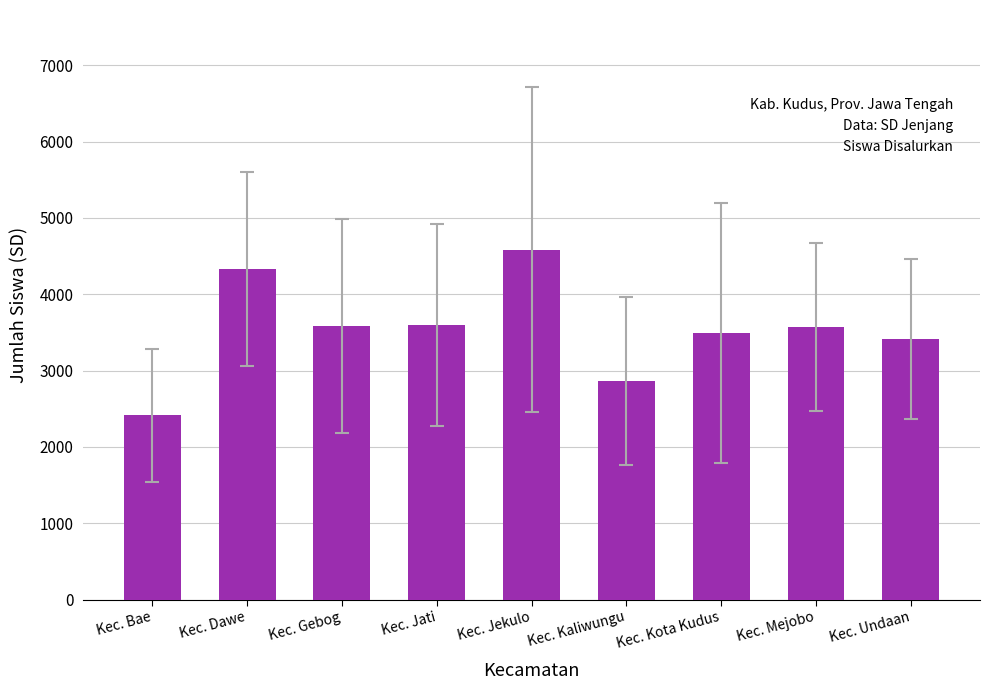

Between Kec. Undaan and Kec. Dawe, which is larger?

Kec. Dawe